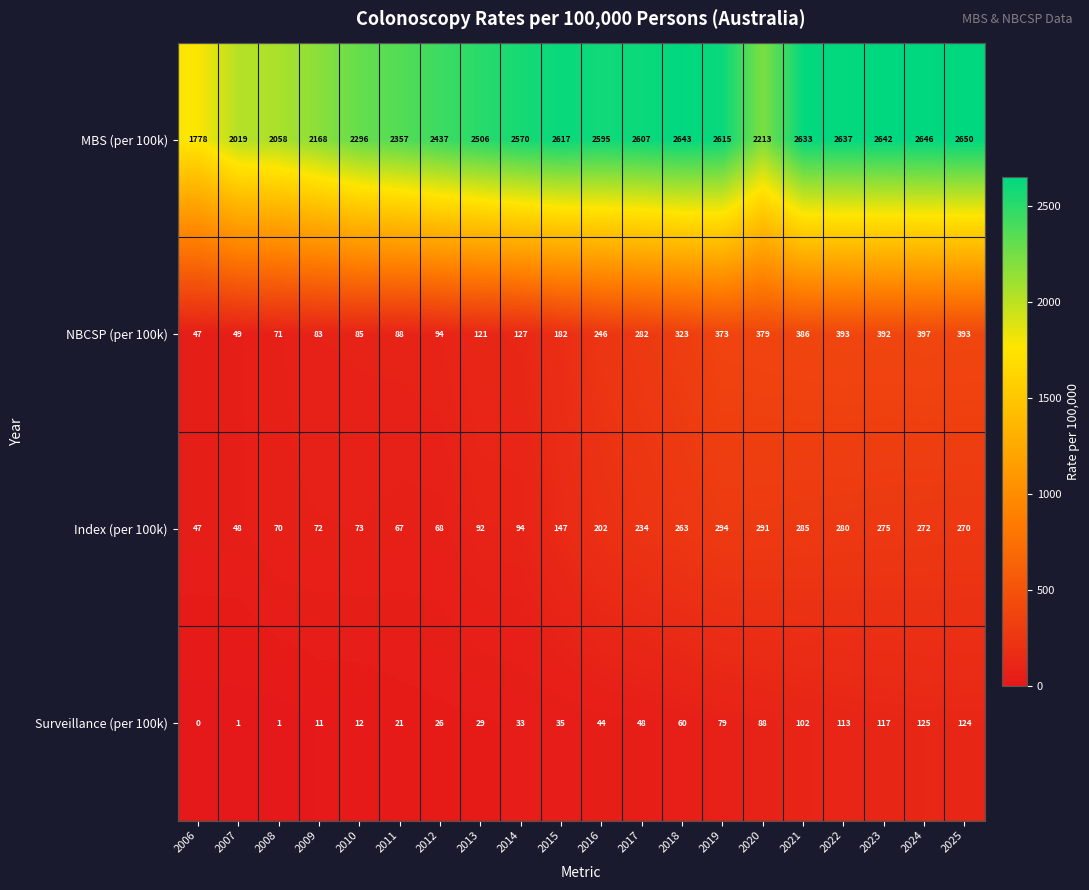

The value of NBCSP (per 100k) at 2009 is 126. True or false?

False